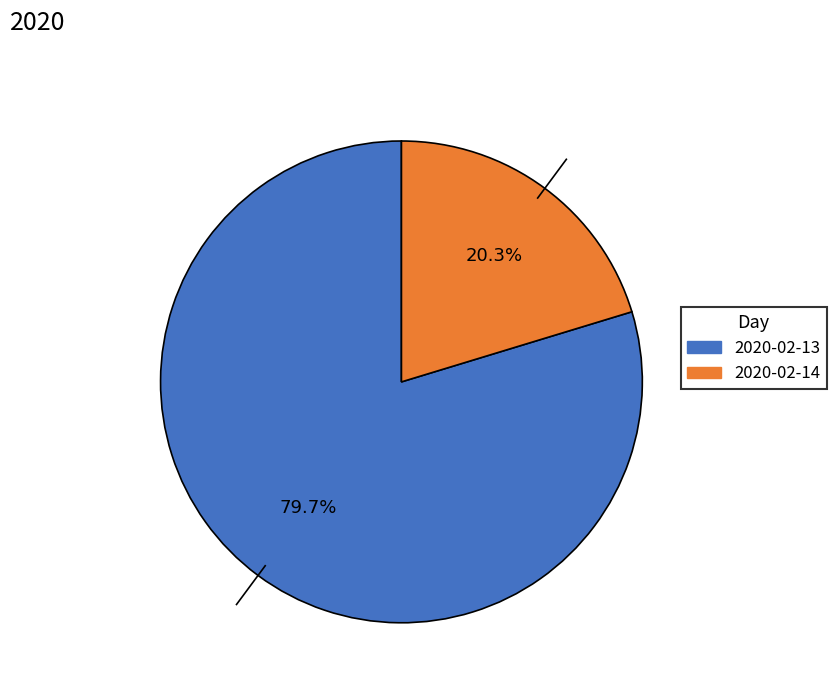

How many segments does this pie chart have?

2